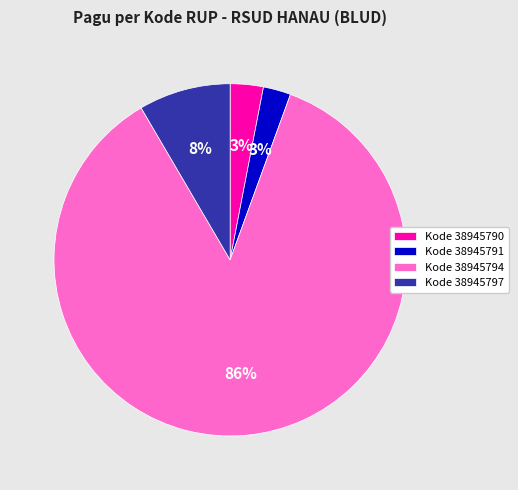

To the nearest percent, what percentage of the pie is Kode 38945790?

3%